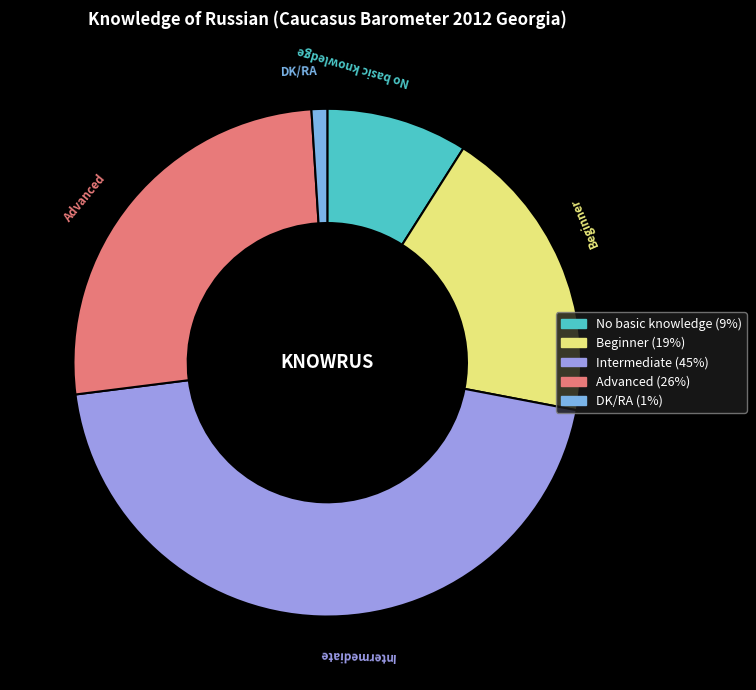

Do DK/RA and Advanced together represent more than half of the pie?

No